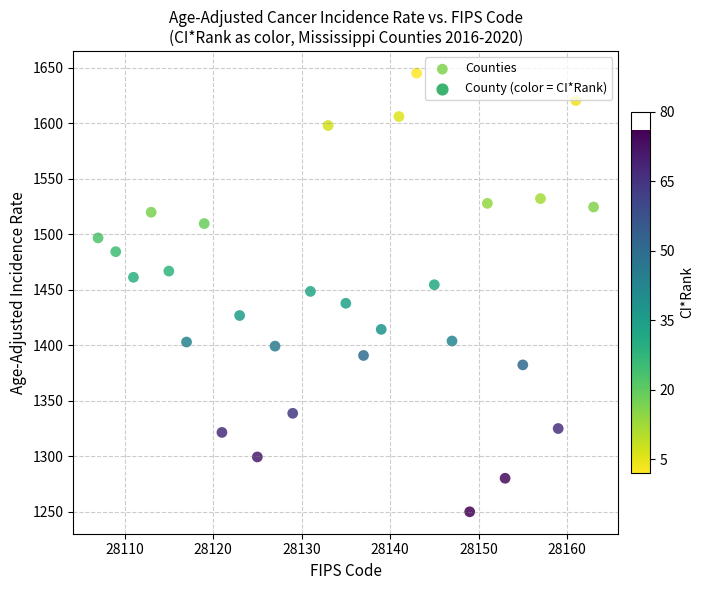

What is the range of X values (max minus min)?

56.0